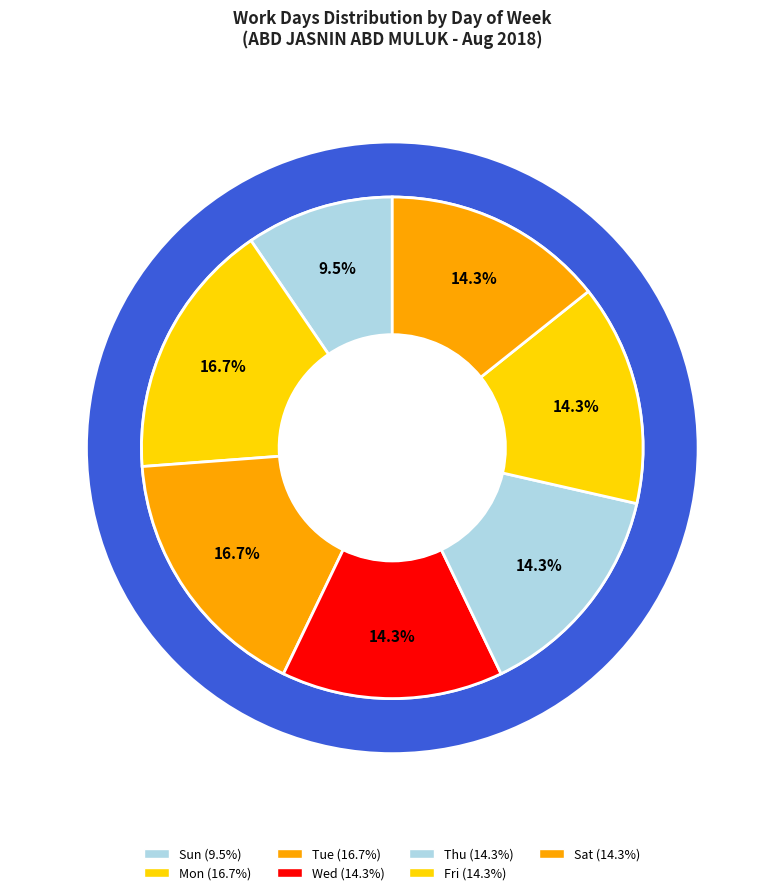

How many segments does this pie chart have?

7